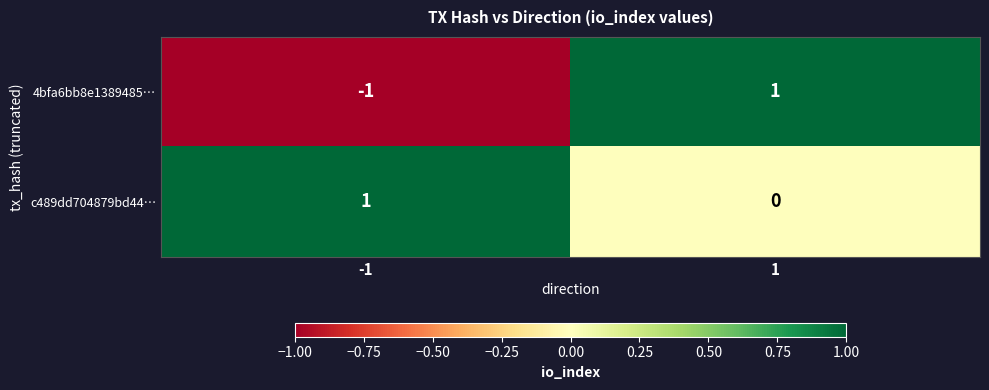

Which series has the largest range (max minus min)?

4bfa6bb8e1389485…